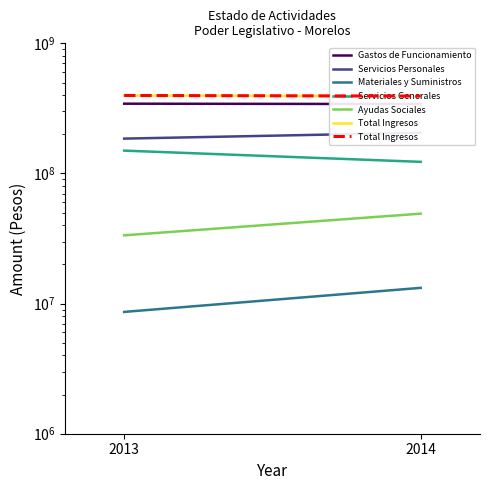

What is the difference between the Servicios Generales values at 2013 and 2014?

26996149